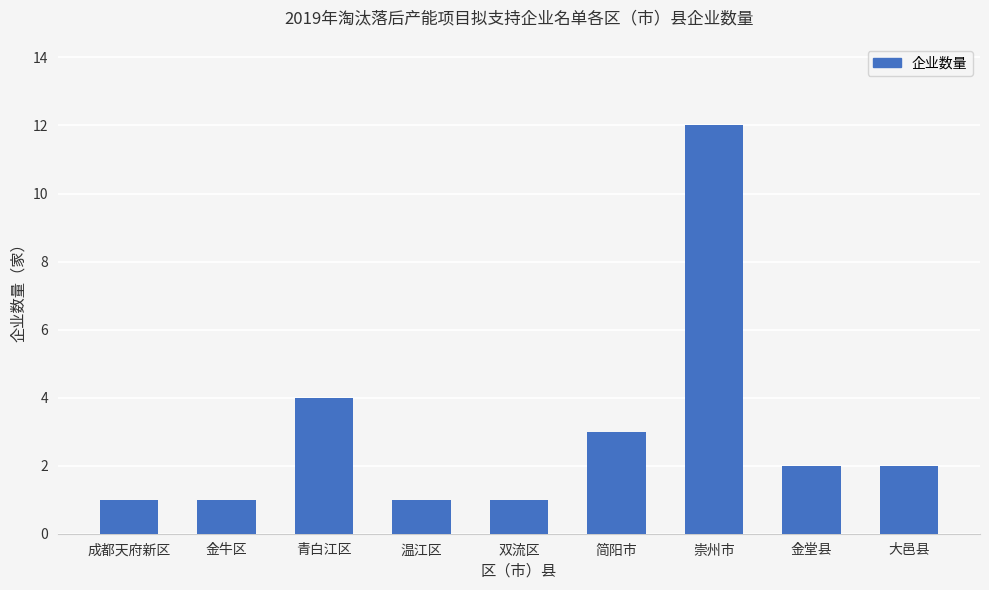

What position from the right is 金堂县?

2